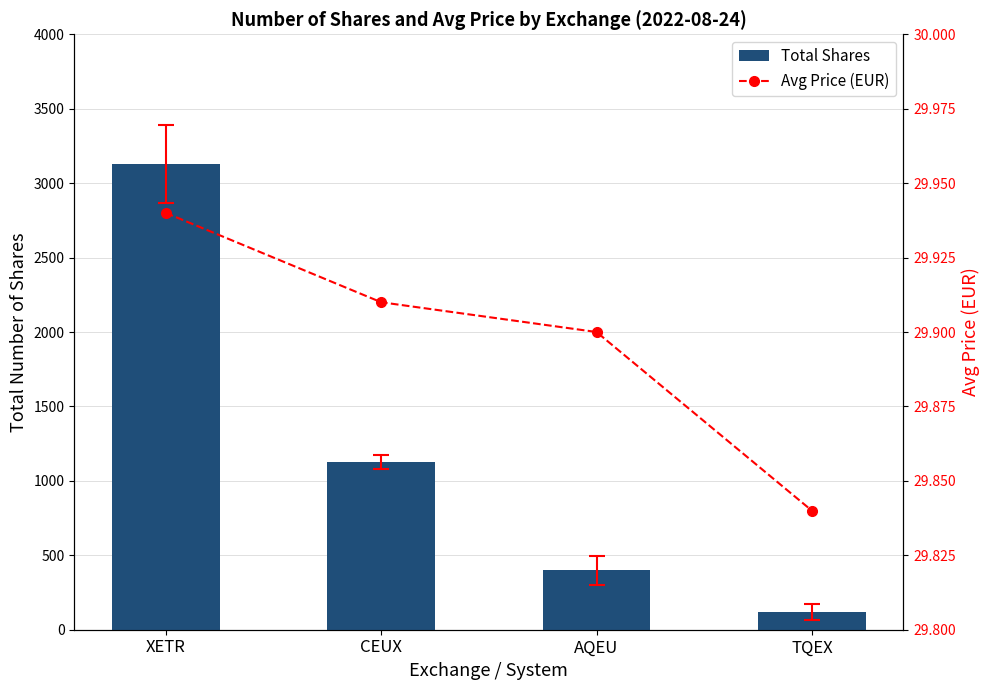

What is the approximate value of Avg Price (EUR) at TQEX?

29.8